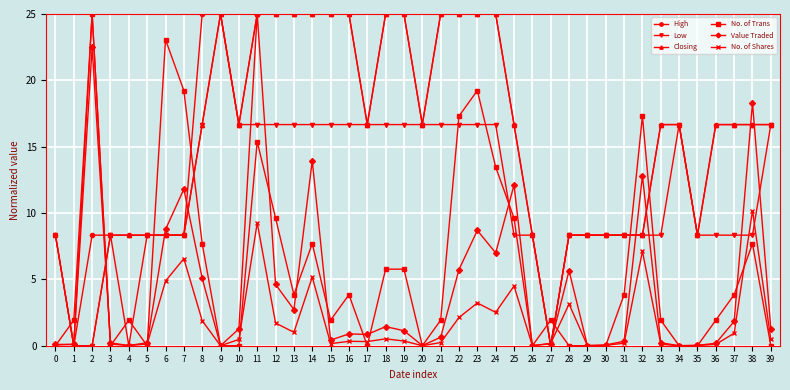

The value of No. of Shares at 14 is 5.2. True or false?

True